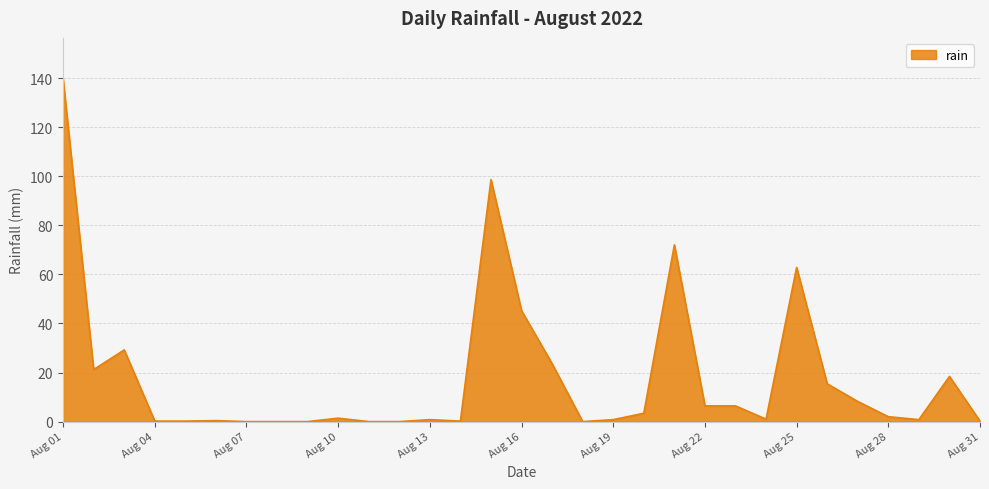

What is the maximum value shown in the chart?

139.6